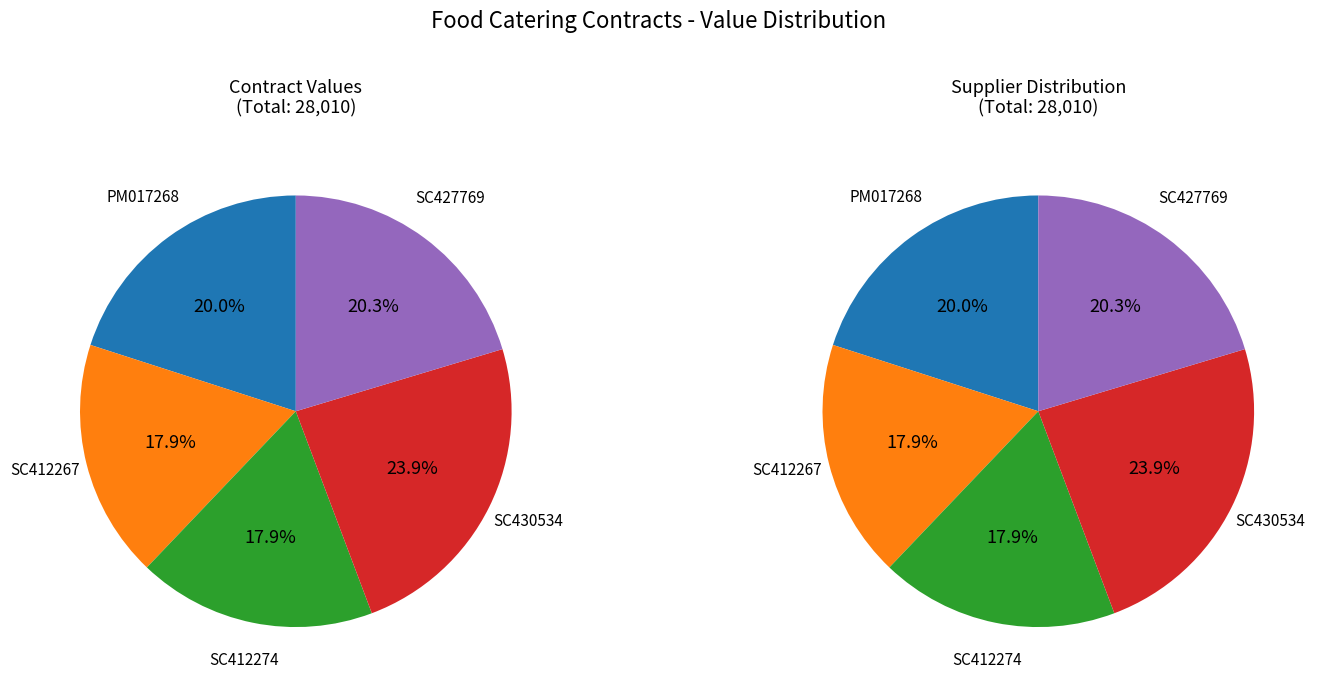

Which slice is the smallest?

SC412267